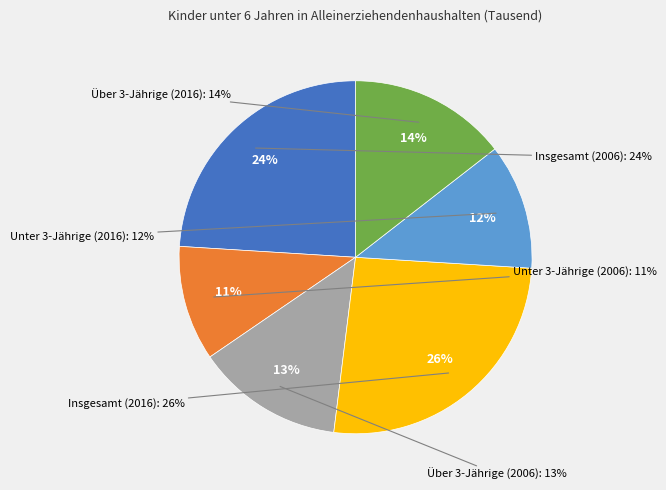

Is it true that Unter 3-Jährige (2016) is 12% of the pie?

True